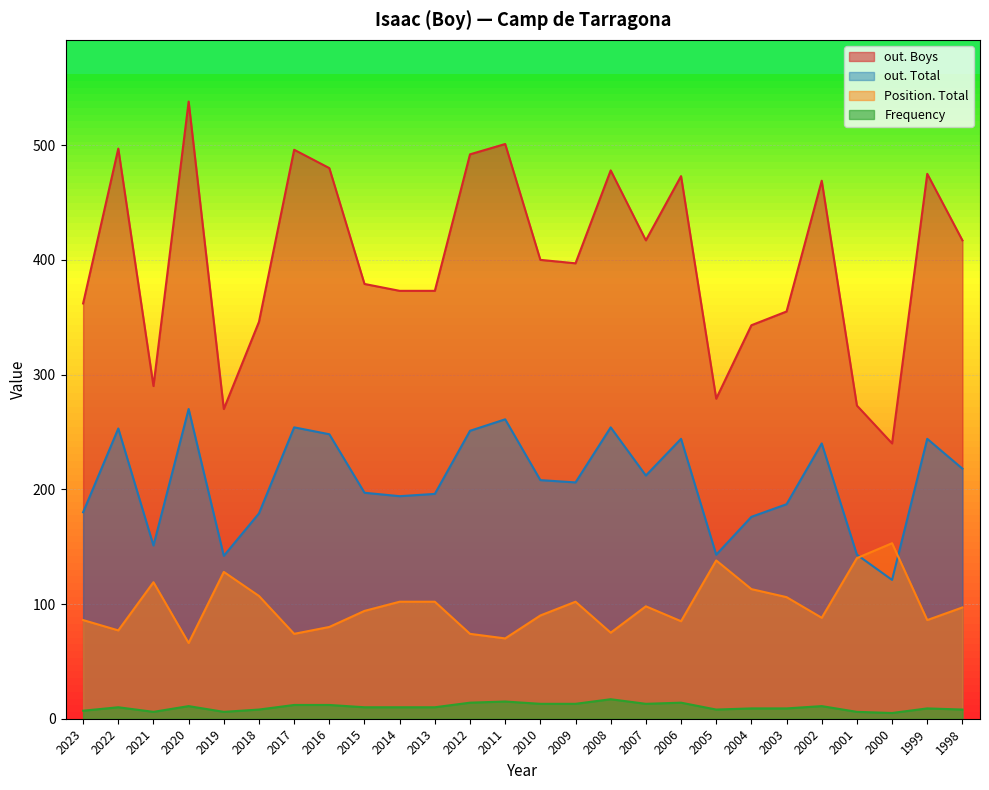

How many lines are shown in the chart?

4